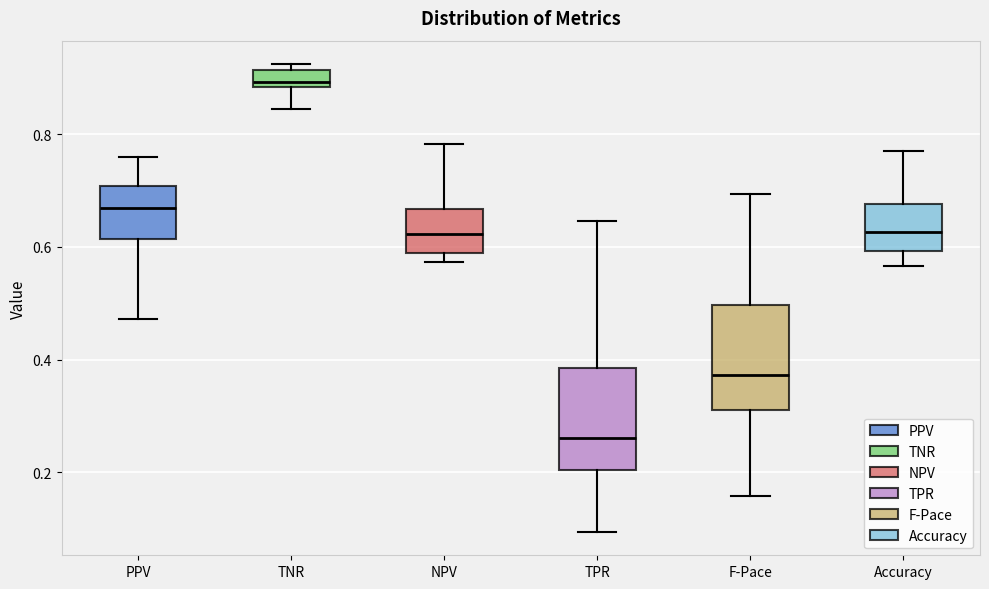

Where does the upper whisker of the box for PPV end on the y-axis? The values are not printed on the chart, so give them approximately, as read against the axis.

0.76